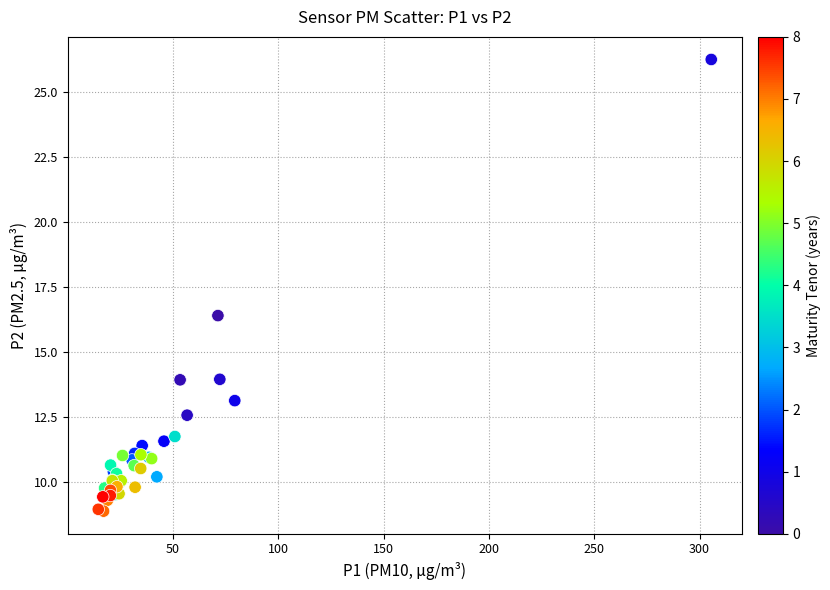

What Y value in the scatter plot is closest to 17?

16.4